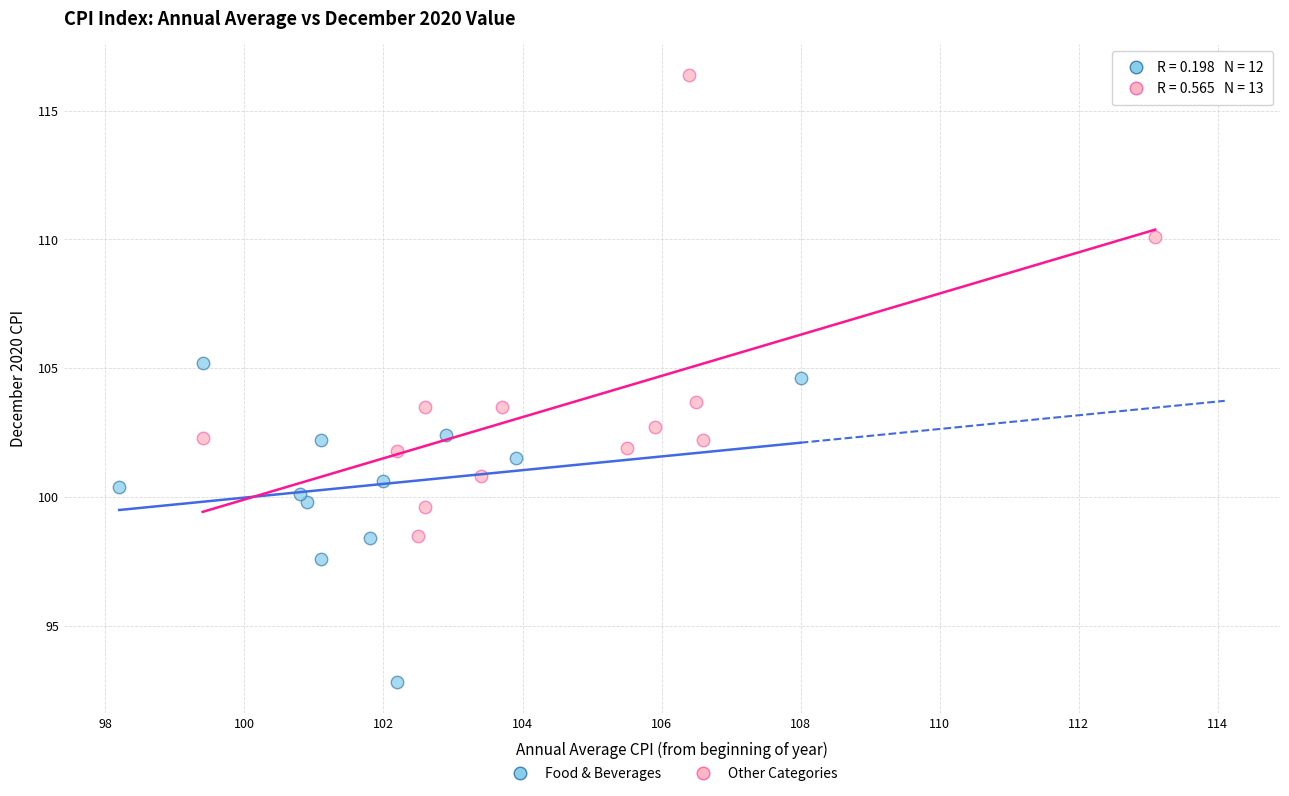

Which series reaches the maximum Y coordinate?

Other Categories